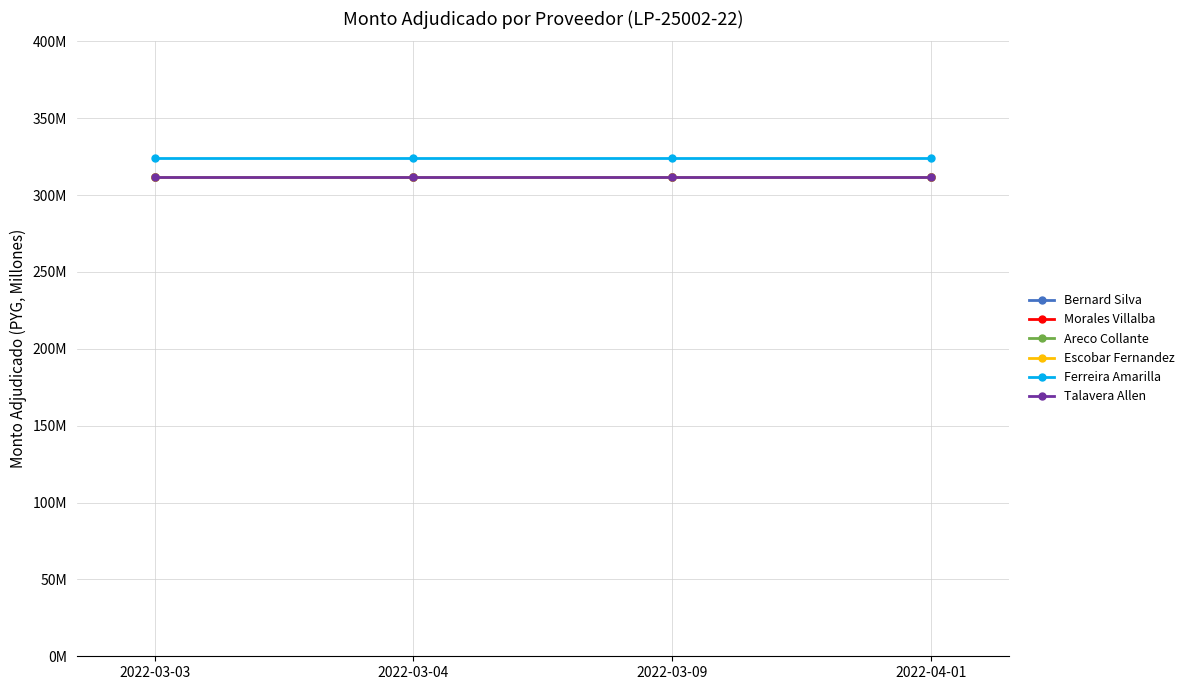

Reading left to right, list all the values displayed in this chart.

Bernard Silva: 2022-03-03=311.7	2022-03-04=311.7	2022-03-09=311.7	2022-04-01=311.7
Morales Villalba: 2022-03-03=311.7	2022-03-04=311.7	2022-03-09=311.7	2022-04-01=311.7
Areco Collante: 2022-03-03=311.7	2022-03-04=311.7	2022-03-09=311.7	2022-04-01=311.7
Escobar Fernandez: 2022-03-03=311.7	2022-03-04=311.7	2022-03-09=311.7	2022-04-01=311.7
Ferreira Amarilla: 2022-03-03=324.2	2022-03-04=324.2	2022-03-09=324.2	2022-04-01=324.2
Talavera Allen: 2022-03-03=311.7	2022-03-04=311.7	2022-03-09=311.7	2022-04-01=311.7